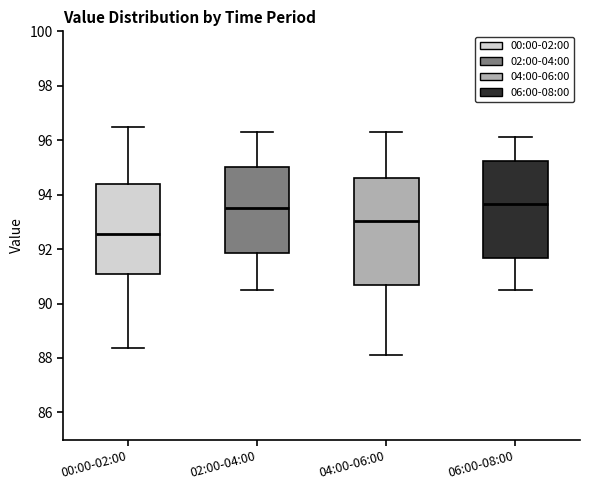

Which box is the tallest, from its lower edge to its upper edge?

04:00-06:00